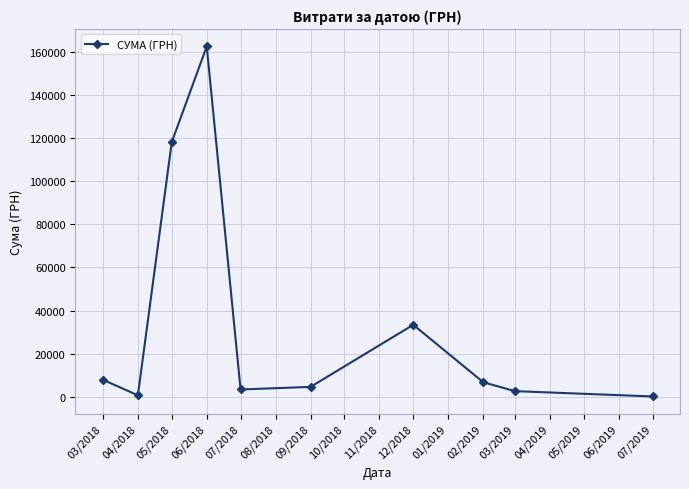

What is the difference between the maximum and minimum values?

162184.6